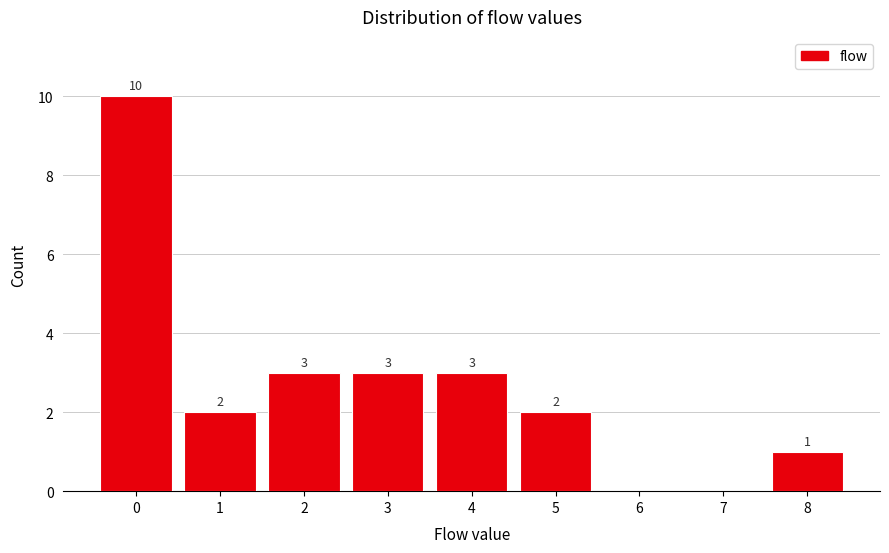

Reading right to left, what are all the values shown in this chart?

8=1	7=0	6=0	5=2	4=3	3=3	2=3	1=2	0=10